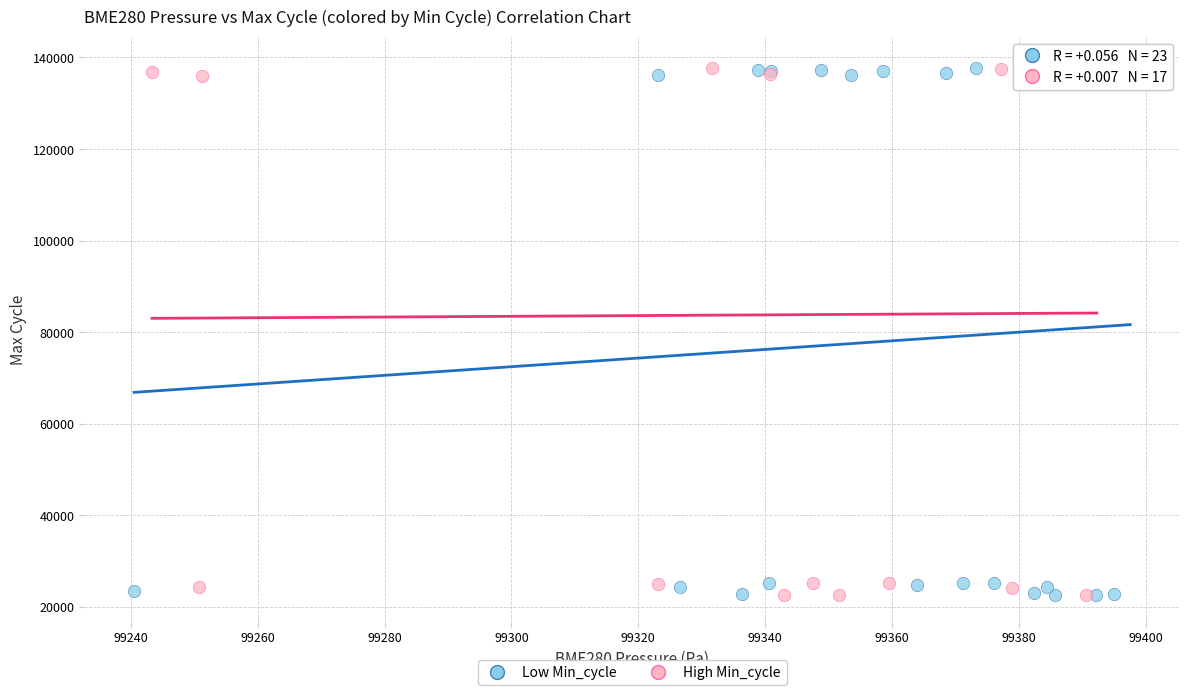

What are all the series names shown in the legend?

Low Min_cycle, High Min_cycle